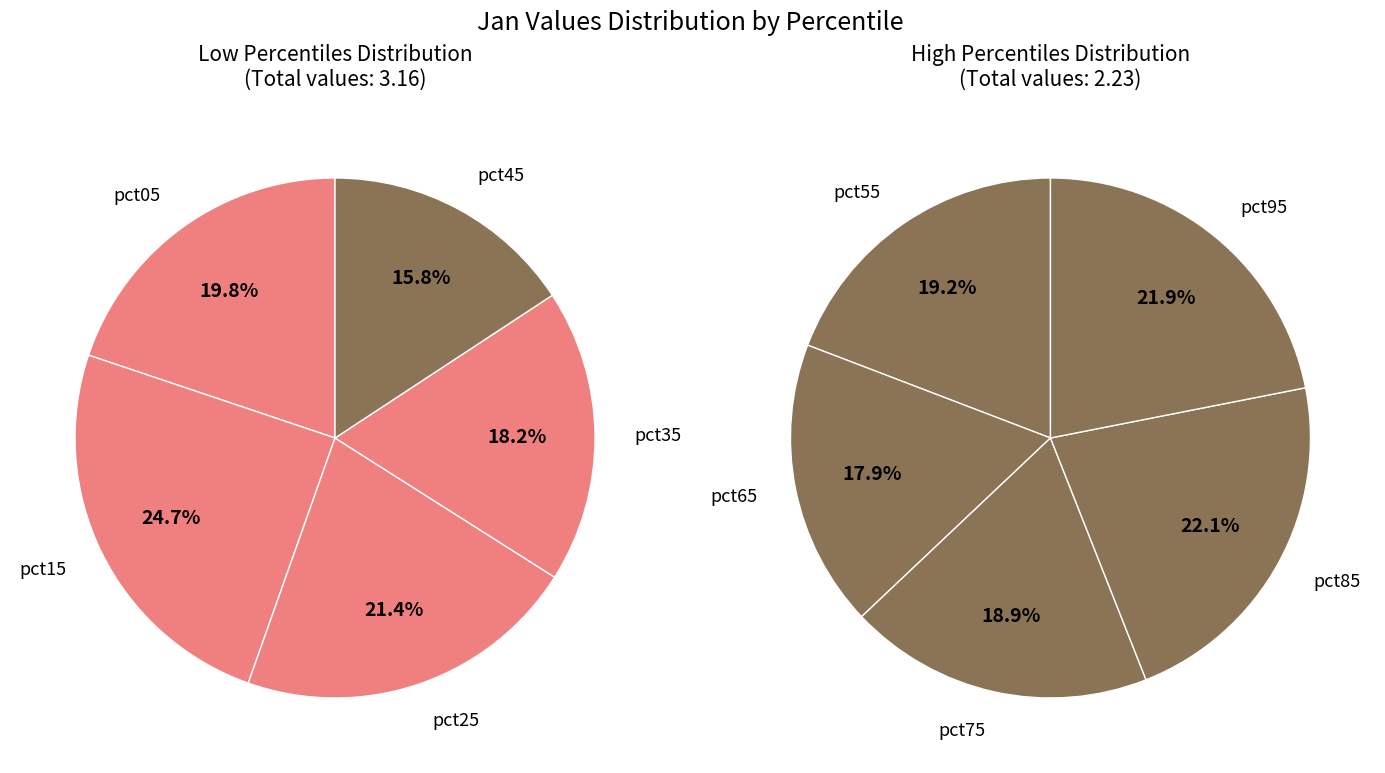

Is the sum of pct65 and pct85 greater than half?

No